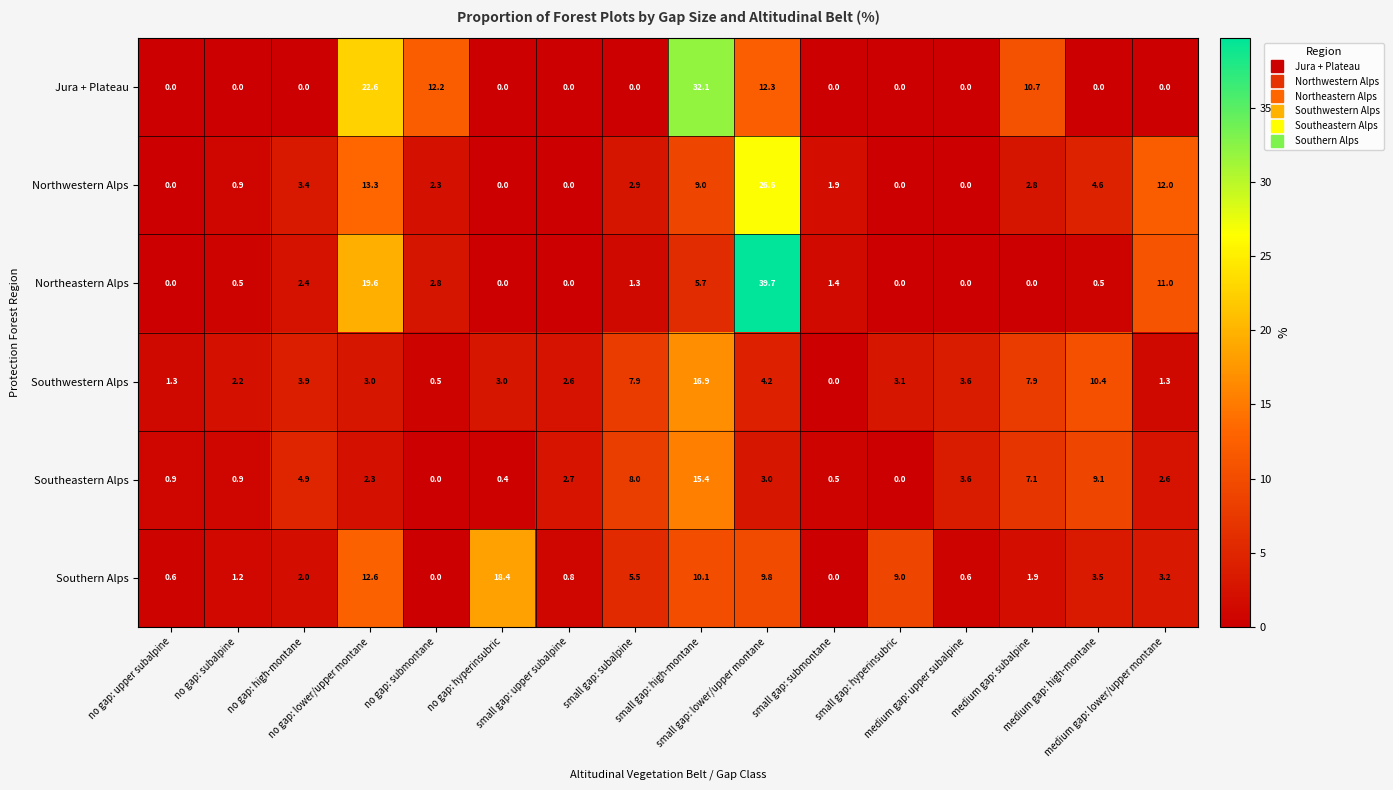

Which series has the largest range (max minus min)?

Northeastern Alps